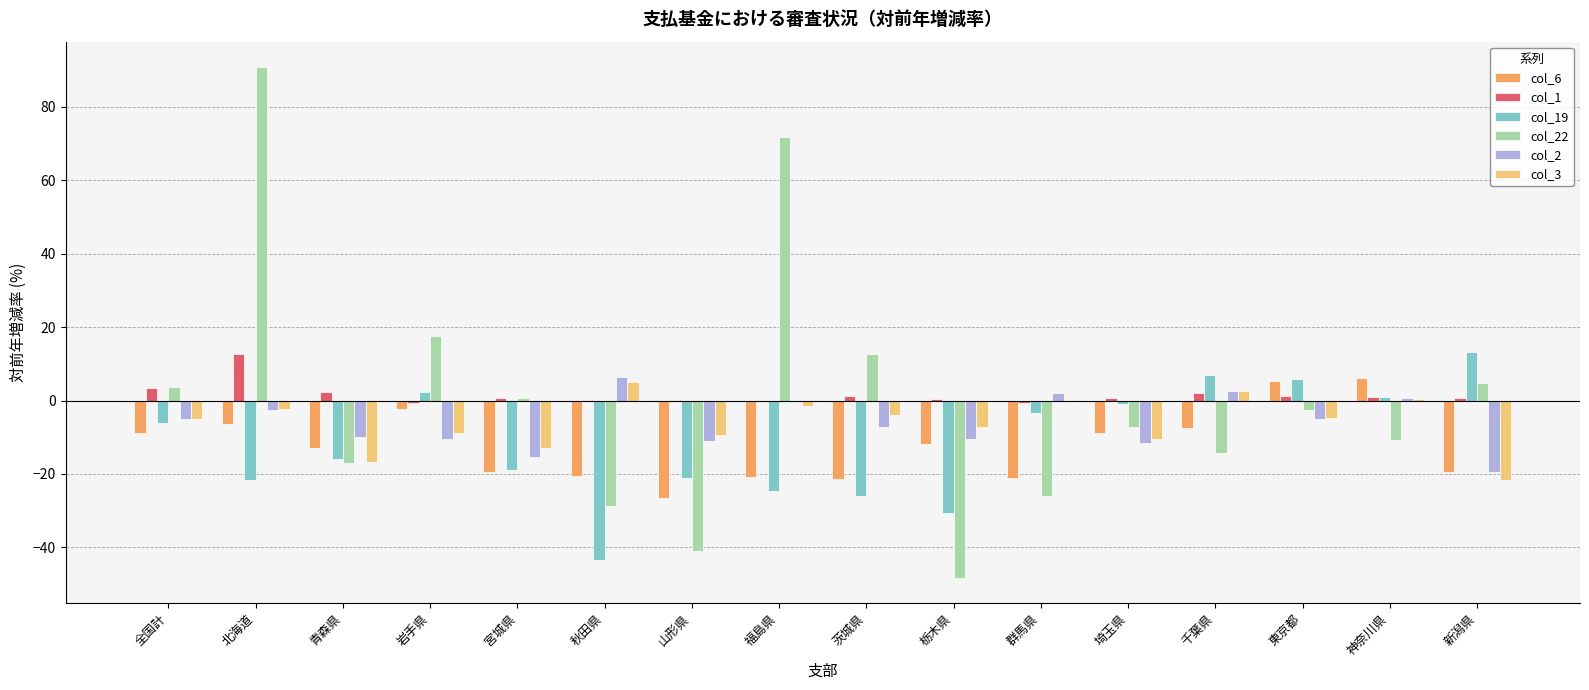

What are all the series names shown in the legend?

col_6, col_1, col_19, col_22, col_2, col_3